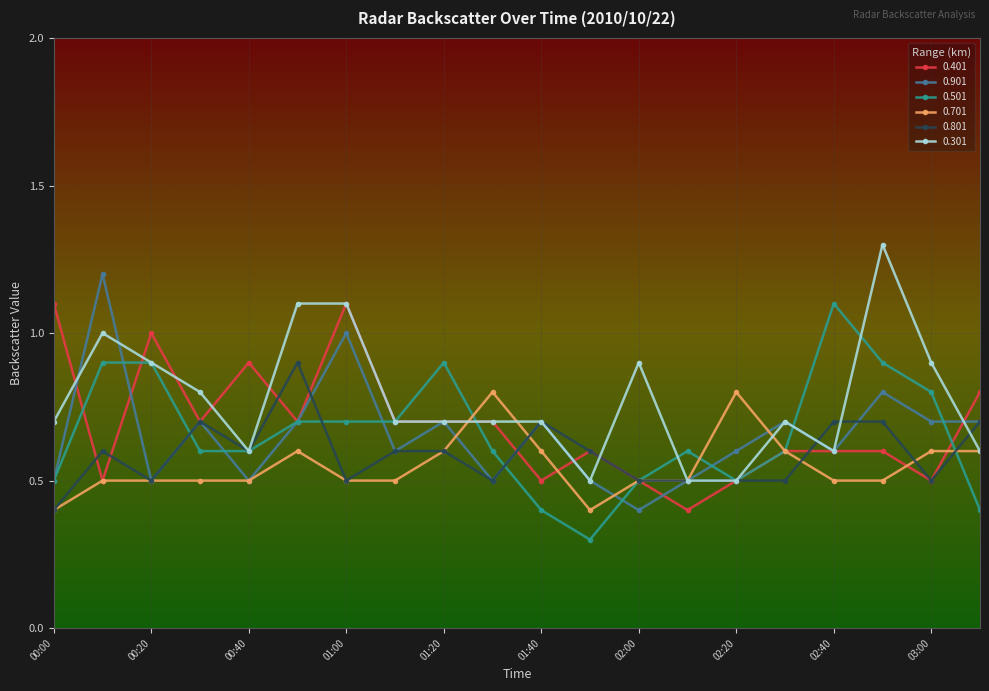

What is the value of the 0.801 point at the 10th from the left?

0.5